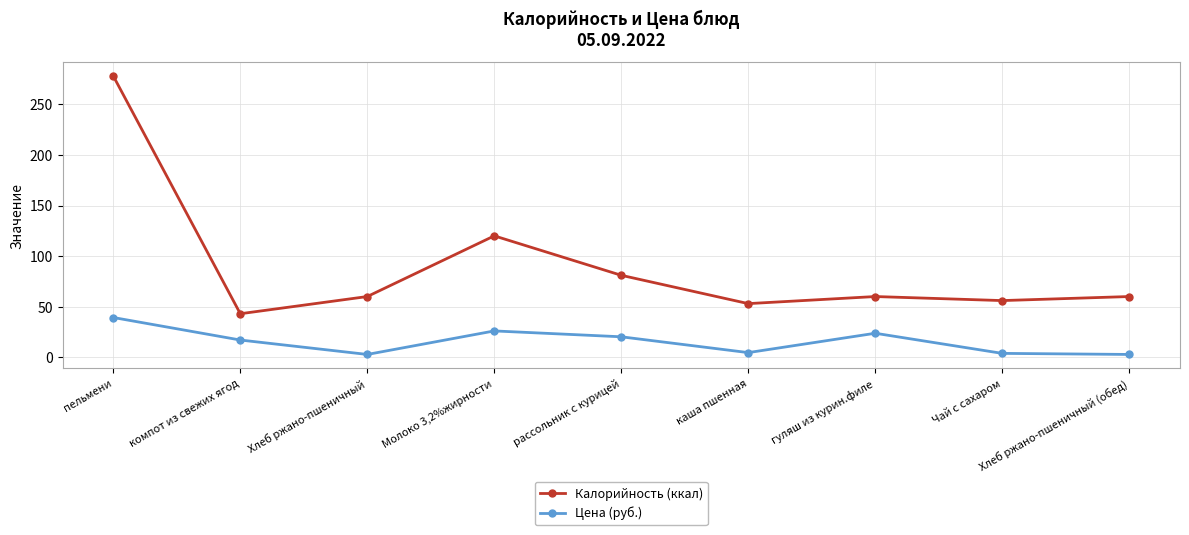

What is the highest value of the Калорийность (ккал) series?

278.0